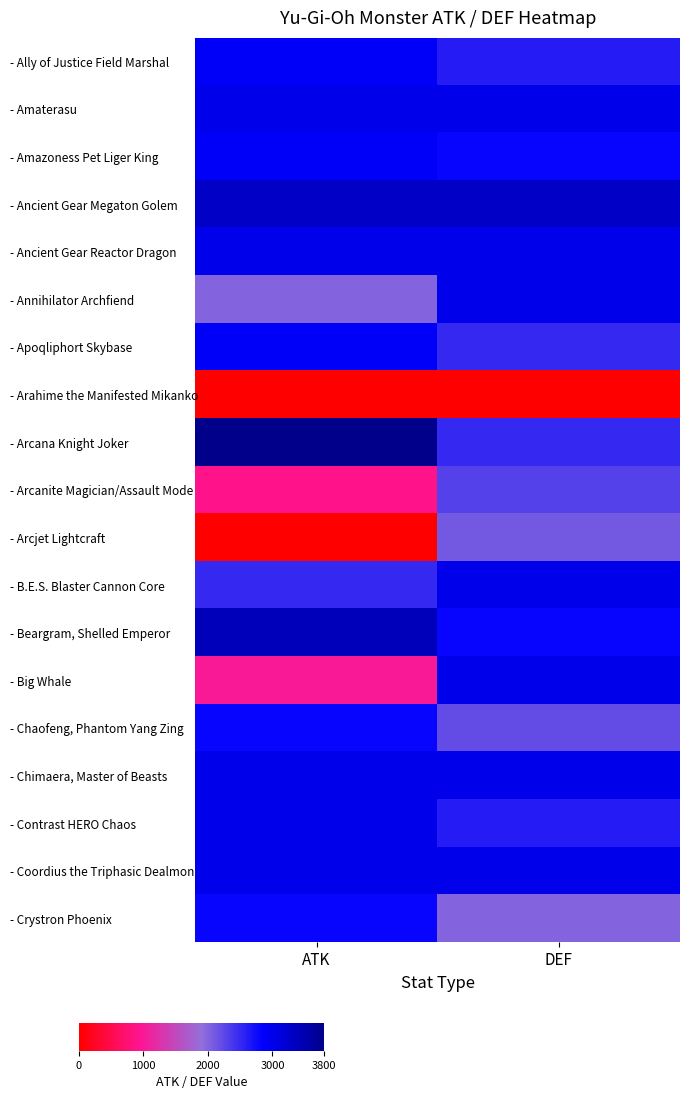

Which has a higher value, DEF or ATK?

ATK